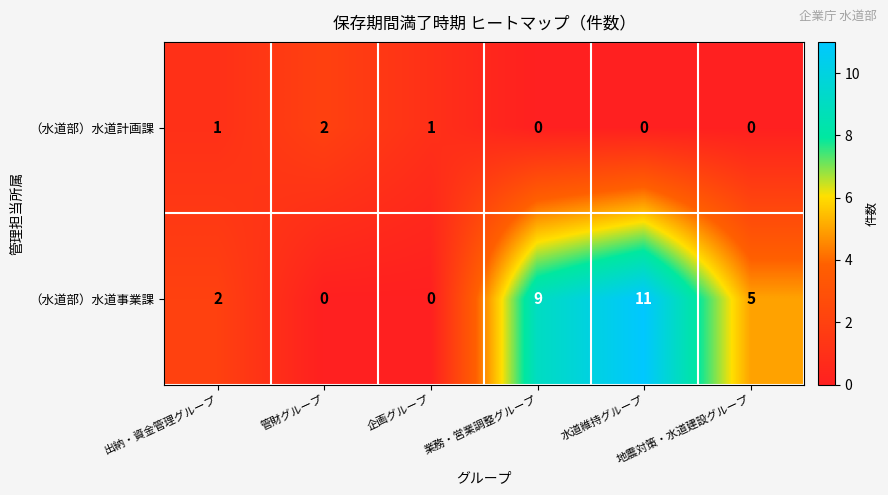

How many positive values does the （水道部）水道事業課 series have?

4